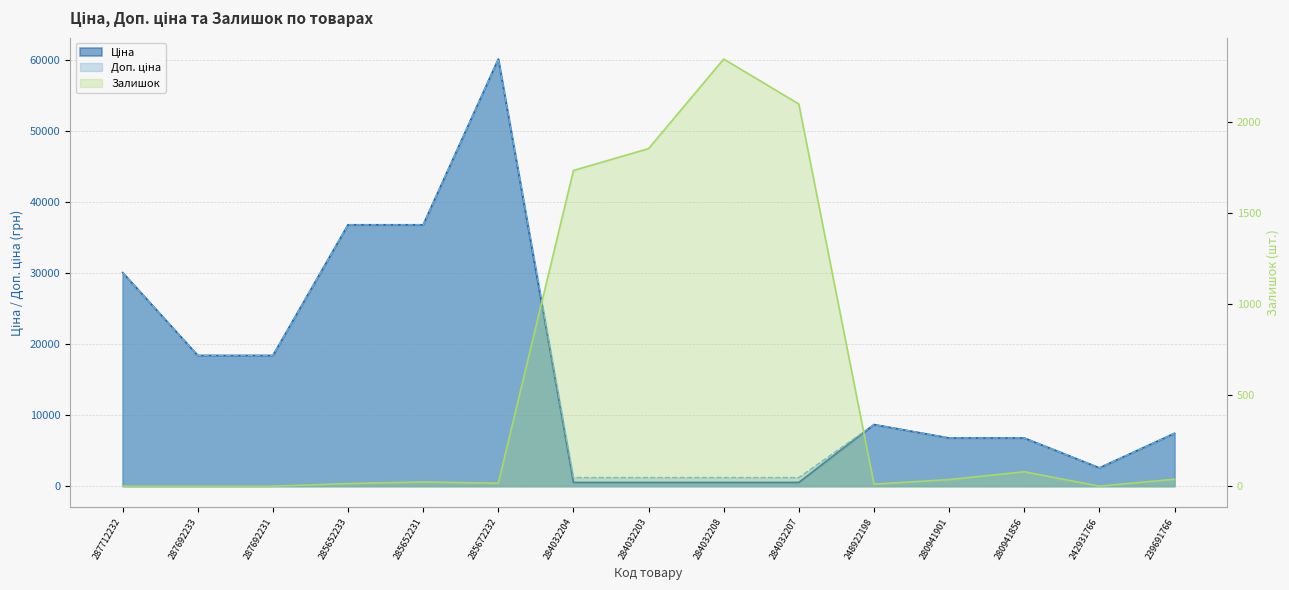

What is the sum of all Ціна values?

235219.9